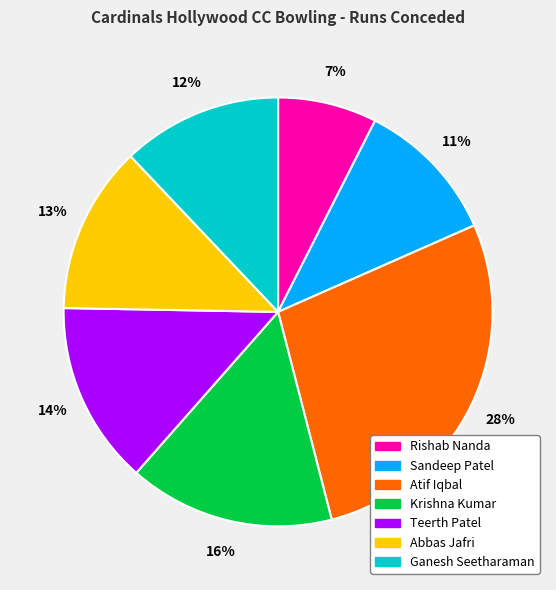

How many segments does this pie chart have?

7